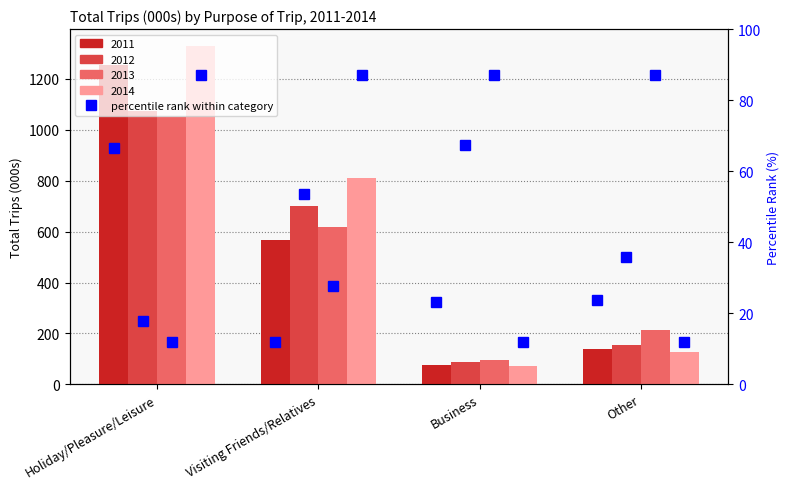

List the labels in order of 2014 value, smallest first.

Business, Other, Visiting Friends/Relatives, Holiday/Pleasure/Leisure